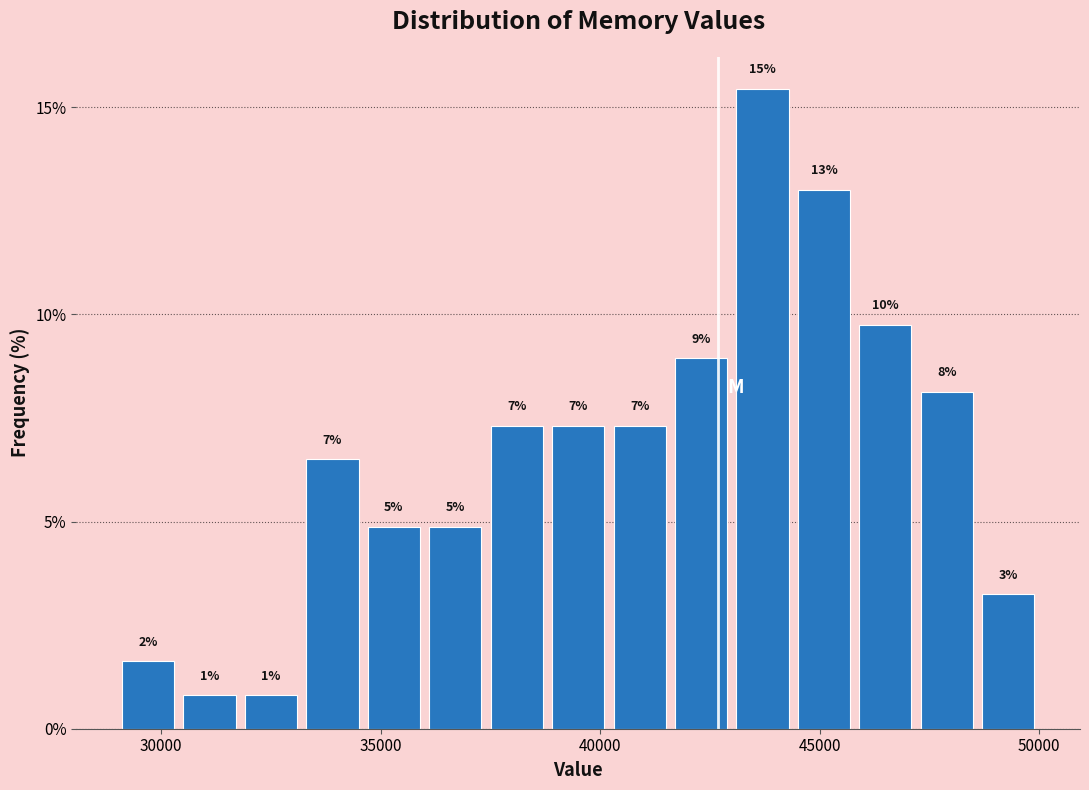

Around what value on the x-axis is the tallest bar? Give the approximate position of its centre, as read against the axis.

43500